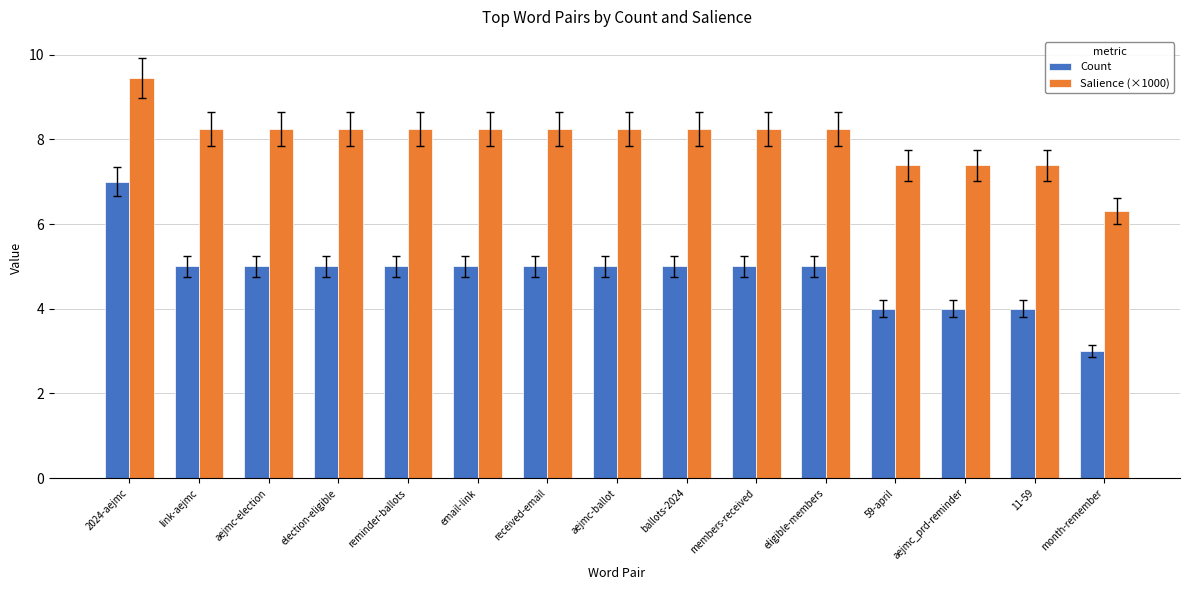

What is the minimum value for Salience (×1000)?

6.3